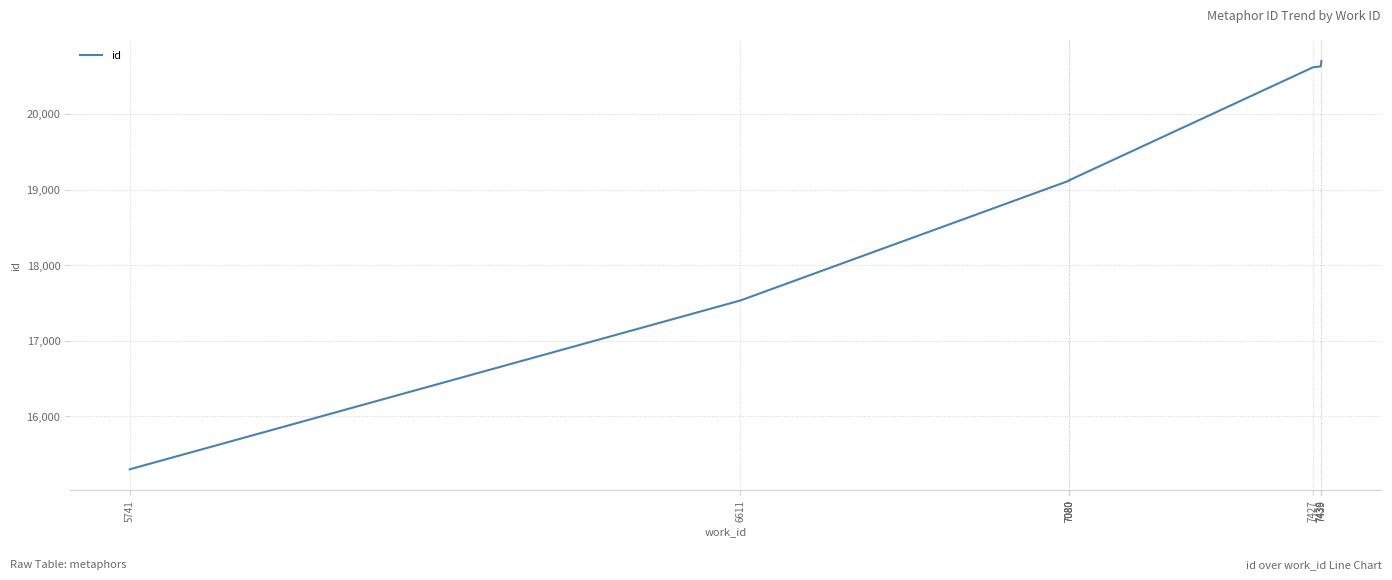

Does the chart have visible grid lines?

Yes